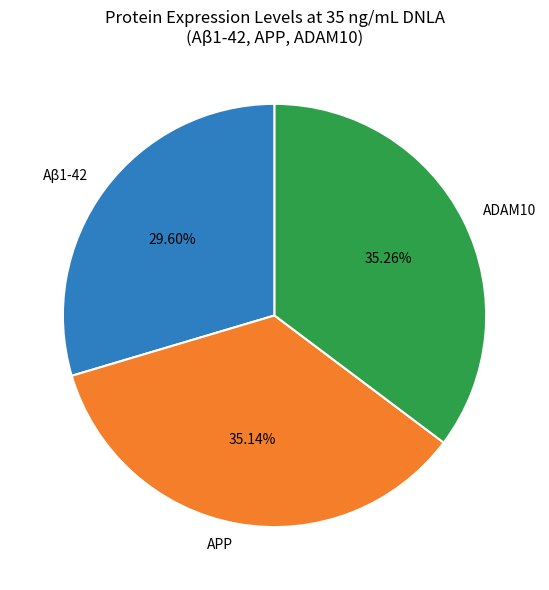

Do APP and ADAM10 together represent more than half of the pie?

Yes